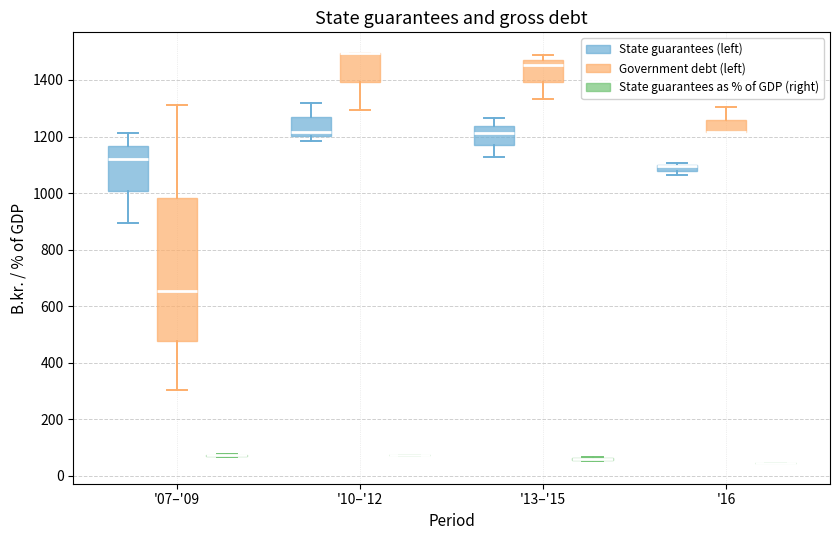

Where does the lower whisker of the box for '13–'15 (Government debt (left)) end on the y-axis? The values are not printed on the chart, so give them approximately, as read against the axis.

1340